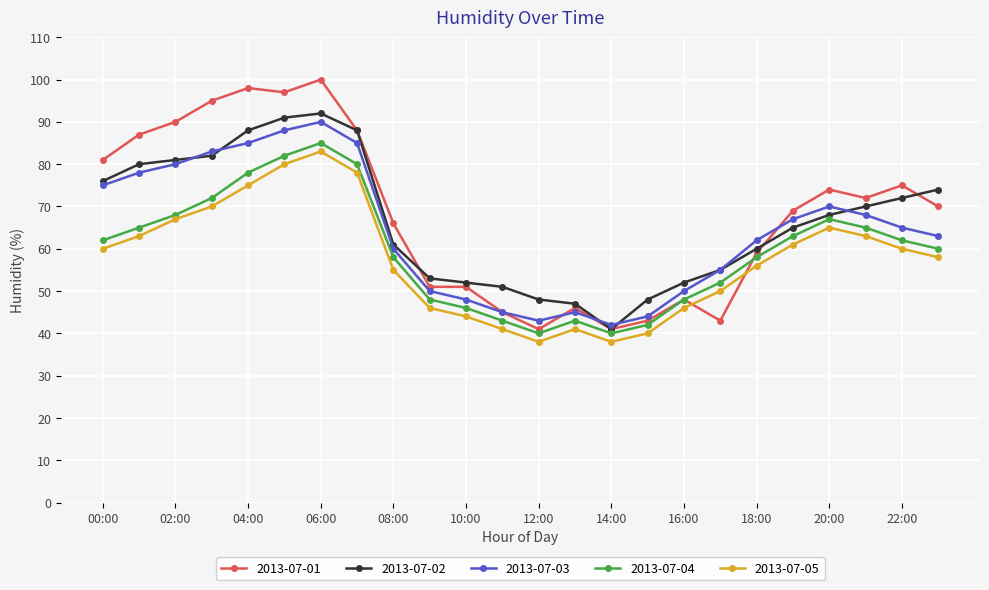

What is the sum of all 2013-07-04 values?

1427